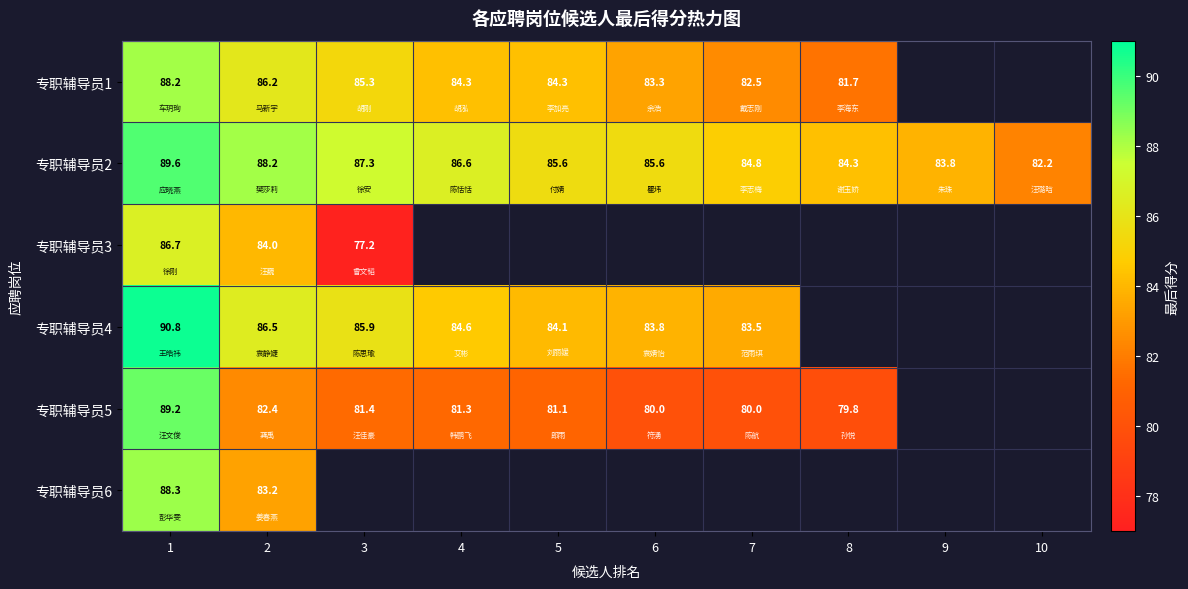

At which category is the sum across all series the highest?

1